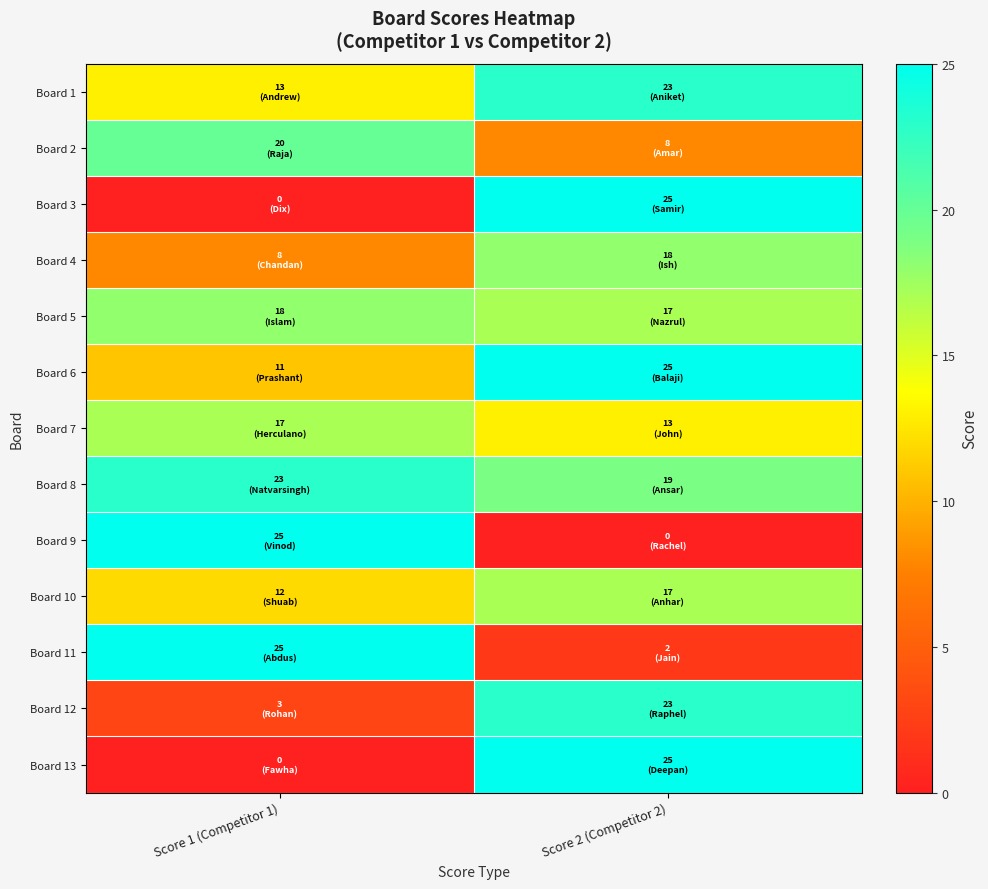

At how many categories does at least one series exceed 14?

2